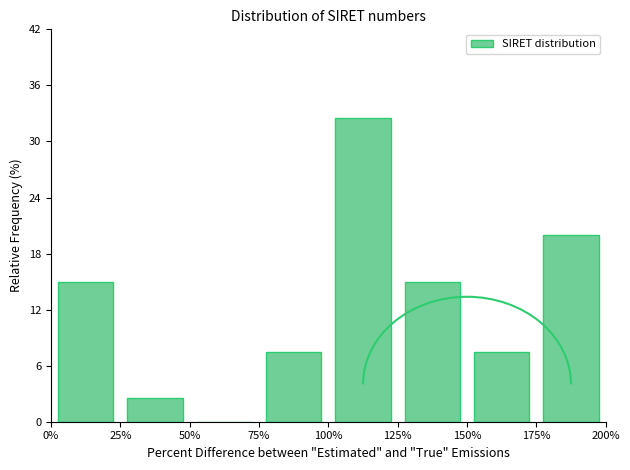

Reading left to right, list every bar in this chart as the range it spans on the x-axis followed by its height. The values are not printed on the chart, so give them approximately, as read against the axis.

0% to 25%: 15
25% to 50%: 3
50% to 75%: 0
75% to 100%: 8
100% to 125%: 33
125% to 150%: 15
150% to 175%: 8
175% to 200%: 20